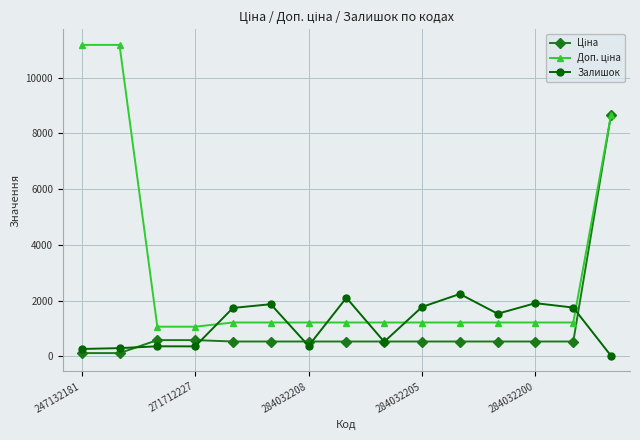

What is the highest value of the Залишок series?

2235.0